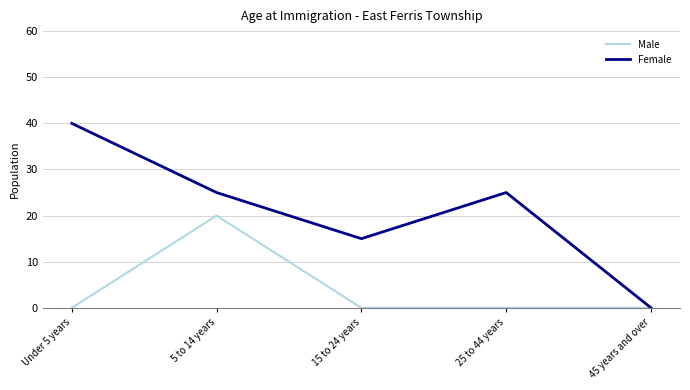

How many Female values are between 15 and 25?

3